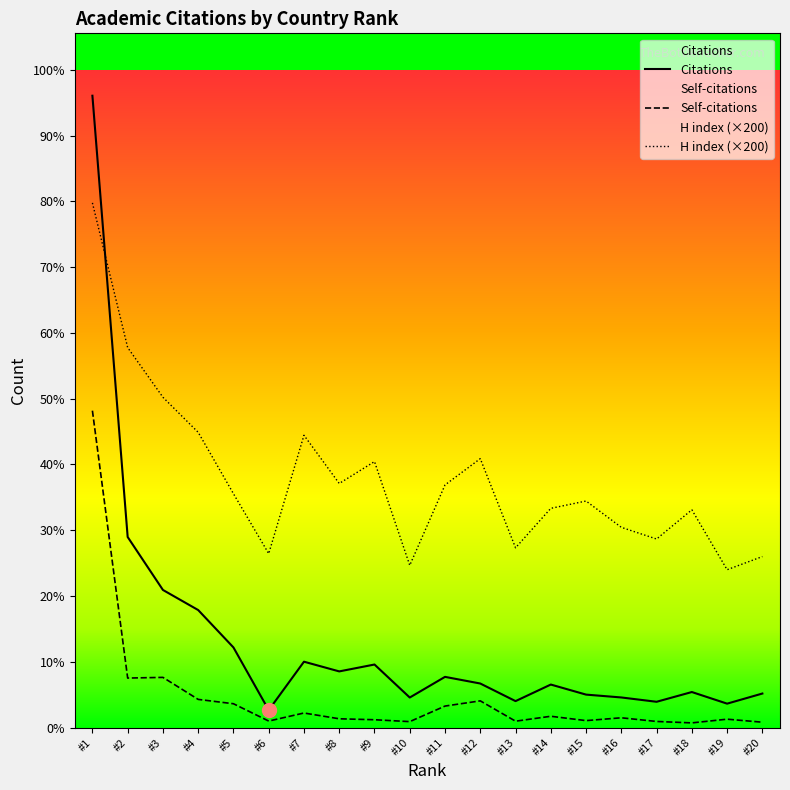

At how many categories does at least one series exceed 84609?

1